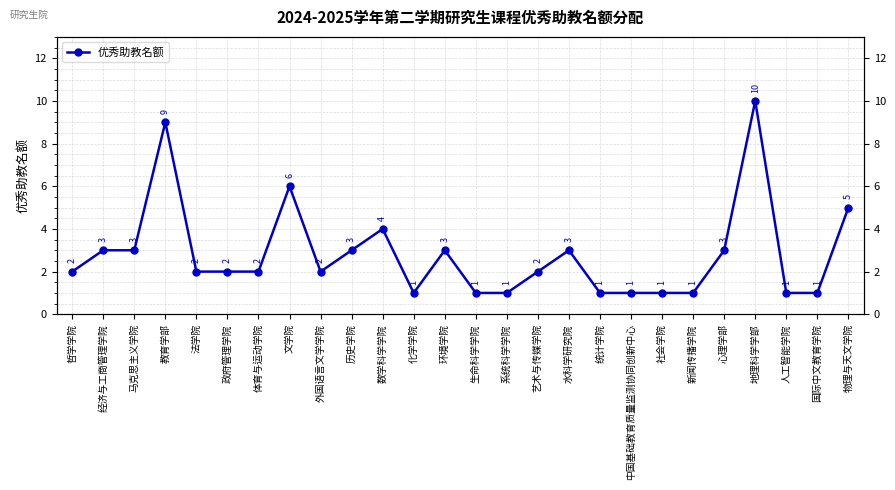

What is the value of the 8th point from the left?

6